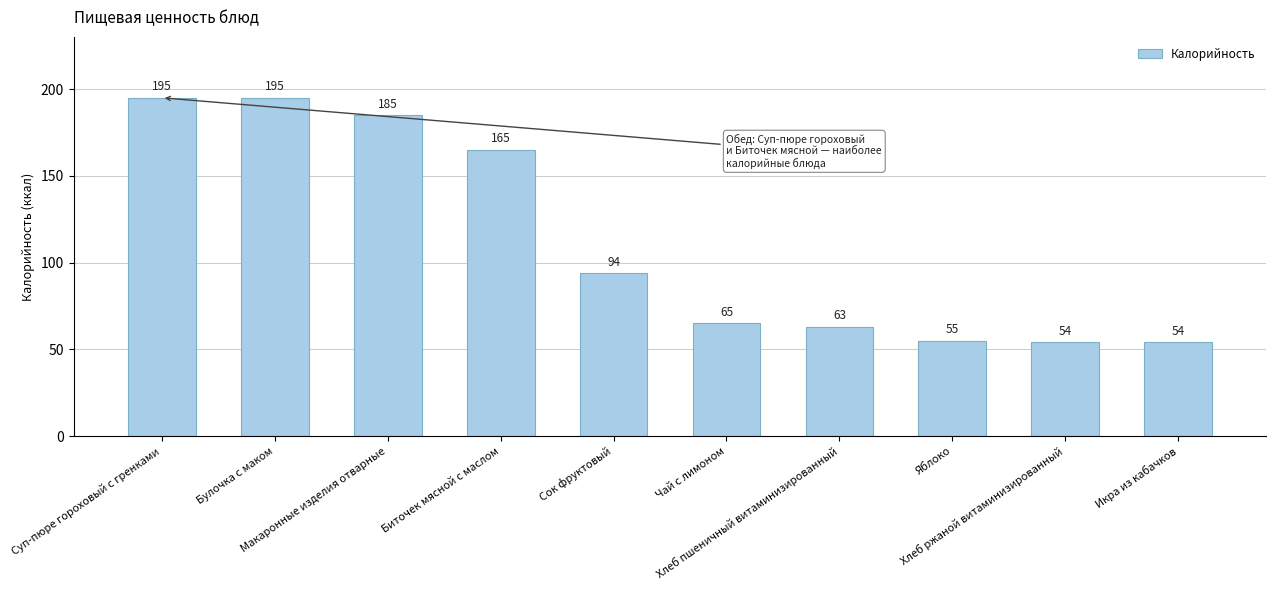

Does the chart contain any negative values?

No